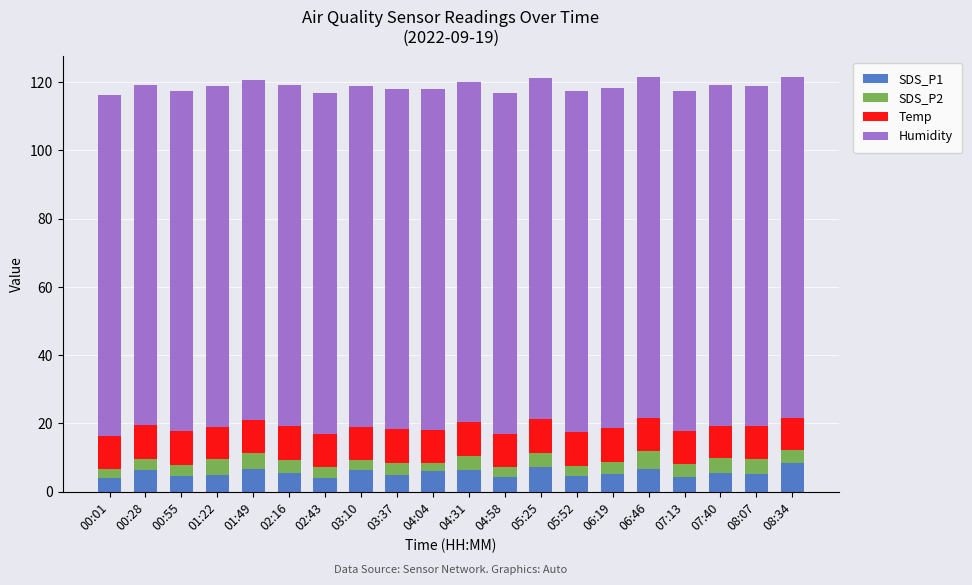

What is the average value of the SDS_P1 series?

5.5